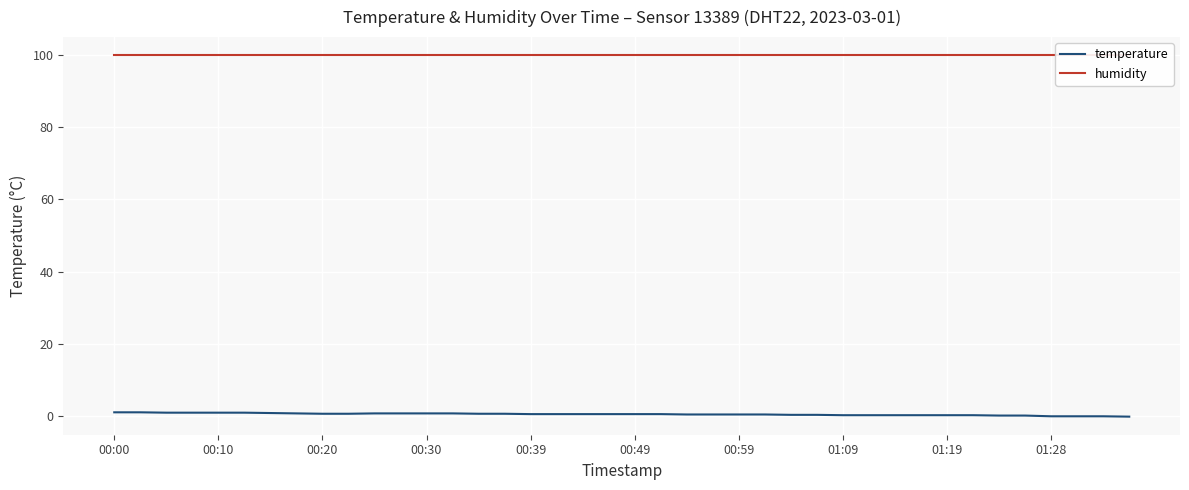

Reading left to right, transcribe all the data shown in this chart.

temperature: 1.1	1.1	1.0	1.0	1.0	1.0	0.9	0.8	0.7	0.7	0.8	0.8	0.8	0.8	0.7	0.7	0.6	0.6	0.6	0.6	0.6	0.6	0.5	0.5	0.5	0.5	0.4	0.4	0.3	0.3	0.3	0.3	0.3	0.3	0.2	0.2	0.0	0.0	0.0	-0.1
humidity: 99.9	99.9	99.9	99.9	99.9	99.9	99.9	99.9	99.9	99.9	99.9	99.9	99.9	99.9	99.9	99.9	99.9	99.9	99.9	99.9	99.9	99.9	99.9	99.9	99.9	99.9	99.9	99.9	99.9	99.9	99.9	99.9	99.9	99.9	99.9	99.9	99.9	99.9	99.9	99.9